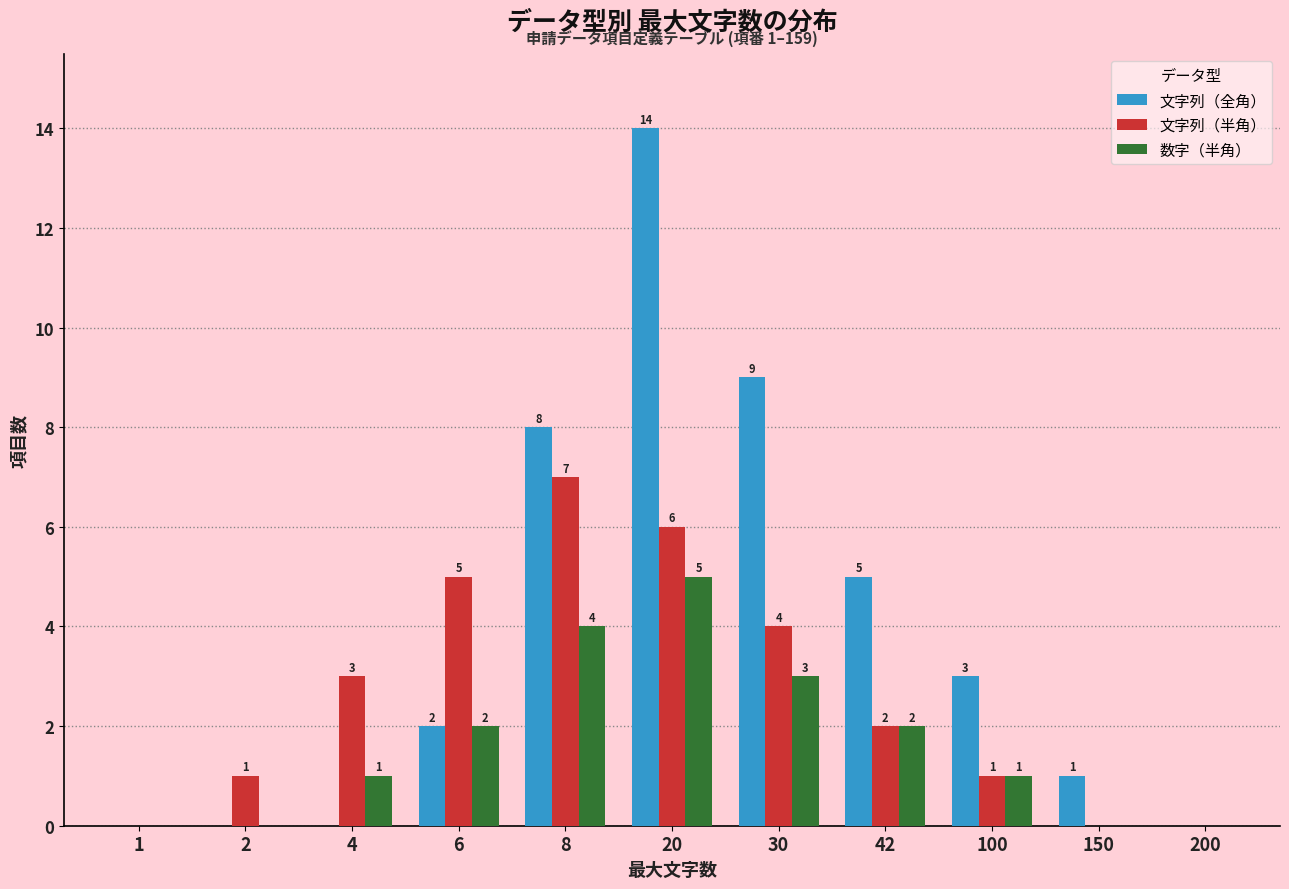

Reading left to right, list all the values displayed in this chart.

文字列（全角）: 1=0	2=0	4=0	6=2	8=8	20=14	30=9	42=5	100=3	150=1	200=0
文字列（半角）: 1=0	2=1	4=3	6=5	8=7	20=6	30=4	42=2	100=1	150=0	200=0
数字（半角）: 1=0	2=0	4=1	6=2	8=4	20=5	30=3	42=2	100=1	150=0	200=0